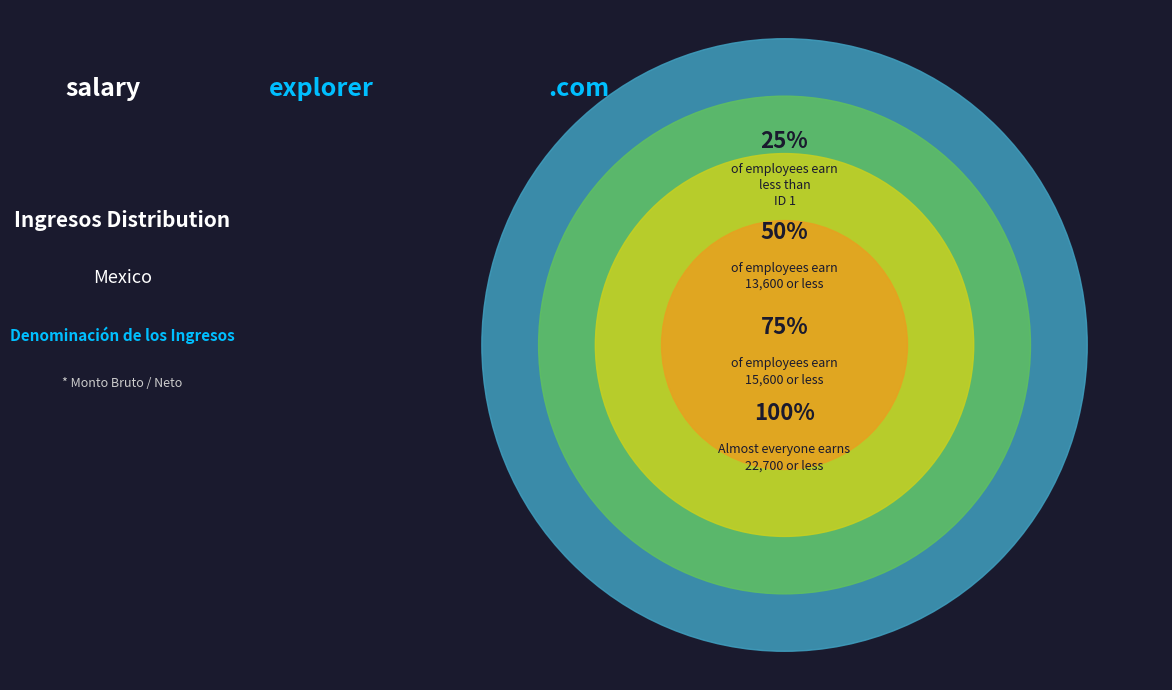

Is there a majority slice in this chart?

No